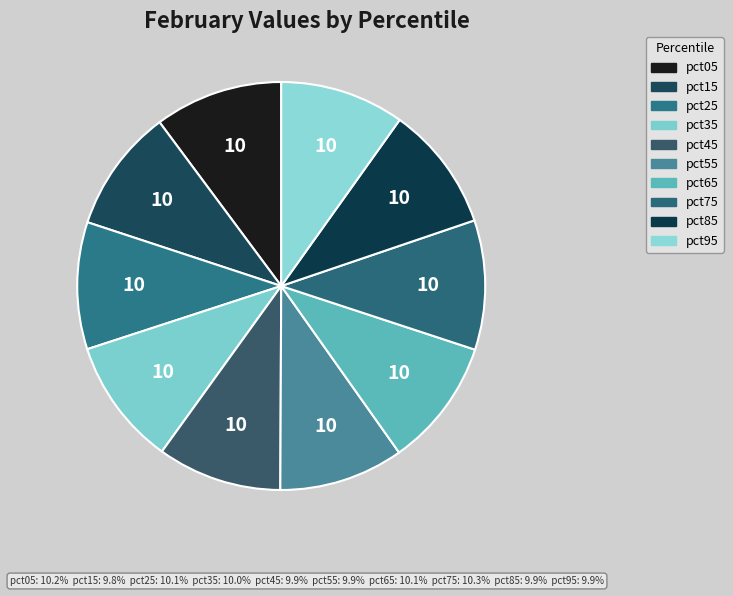

How many segments does this pie chart have?

10